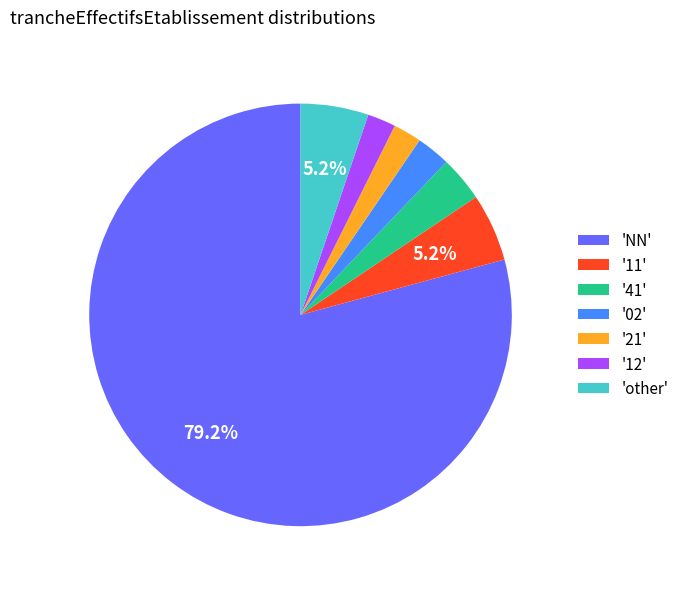

What is the largest slice in the pie chart?

'NN'